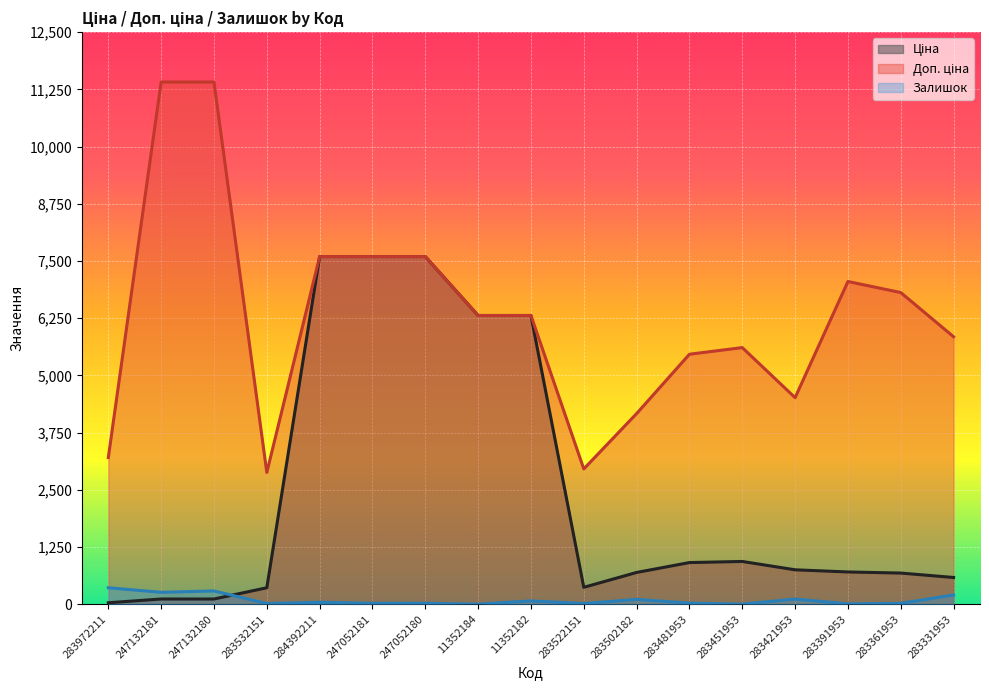

What is the total value across all series at 283532151?

3253.7